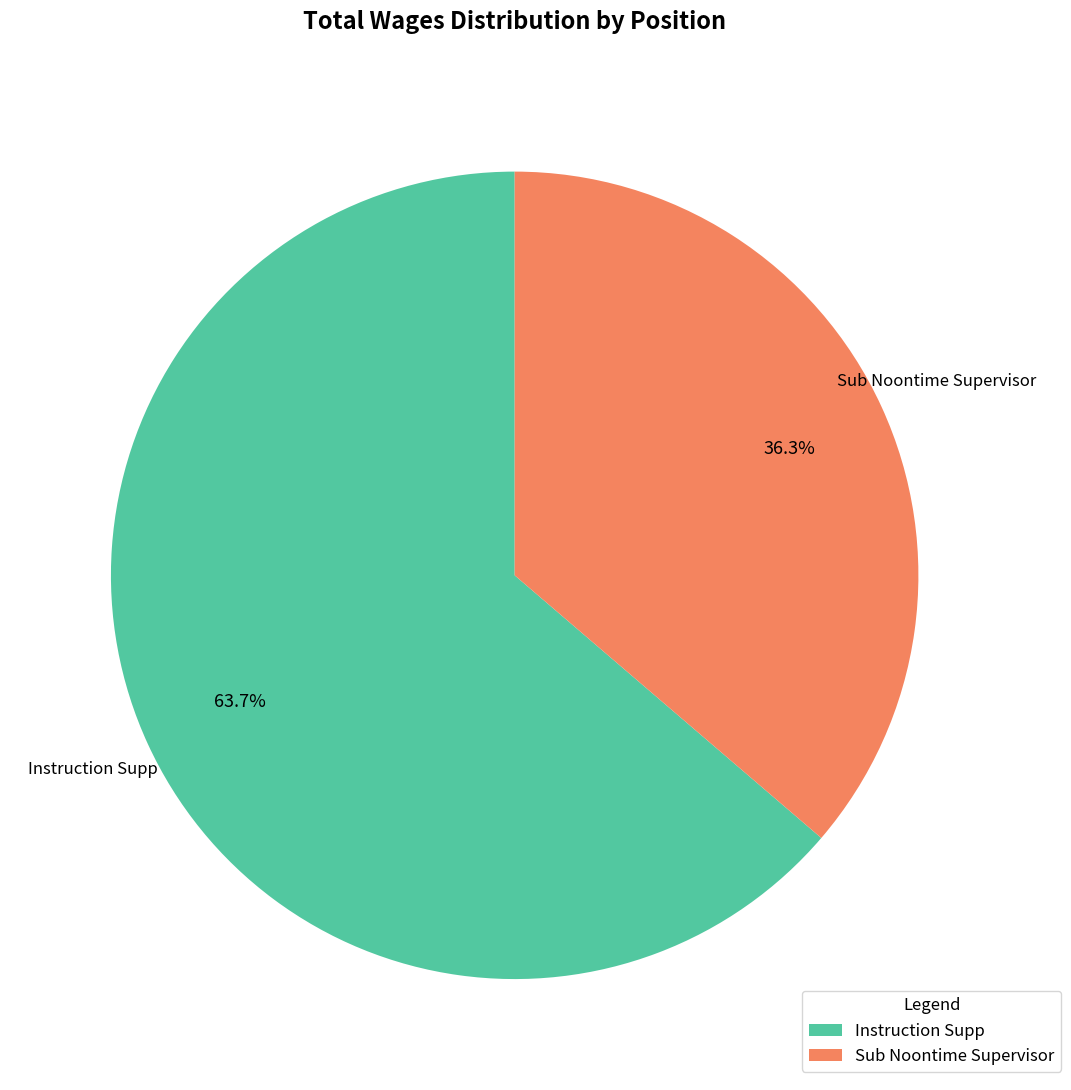

Which category has the biggest portion of the pie?

Instruction Supp